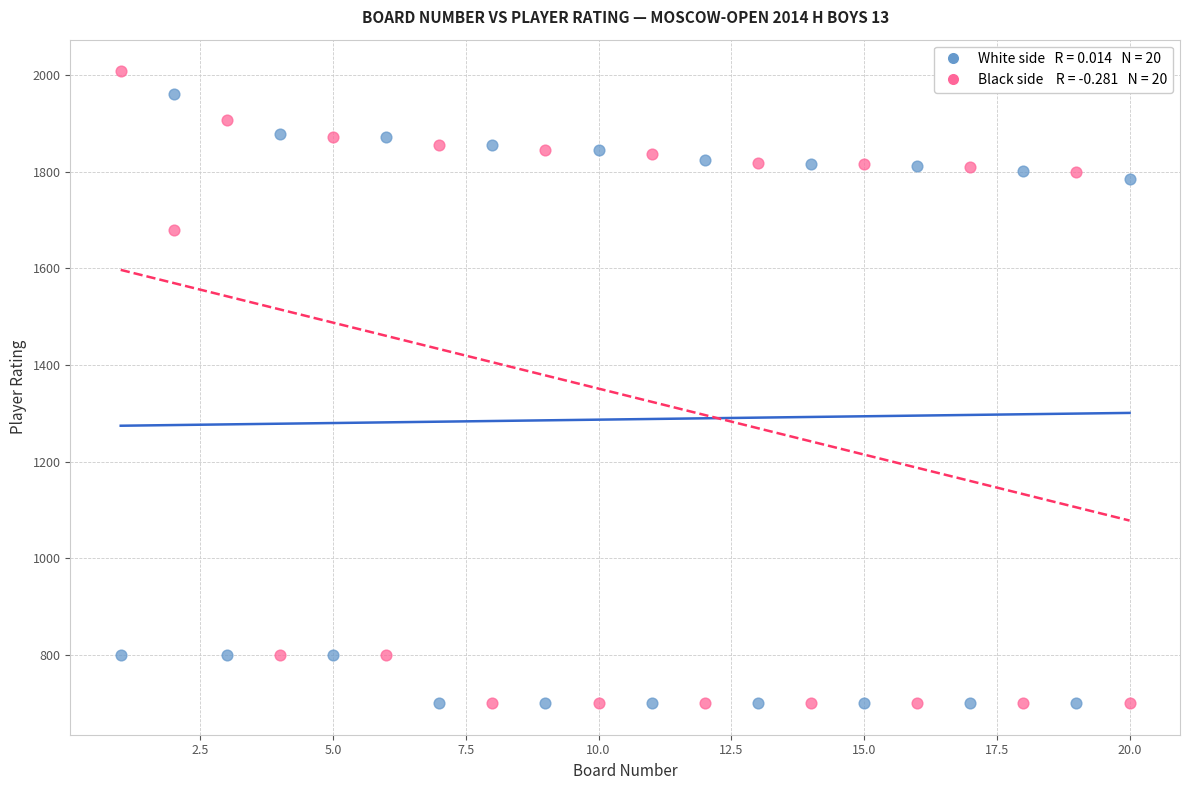

Across all data points, what is the range of Y values (max minus min)?

1308